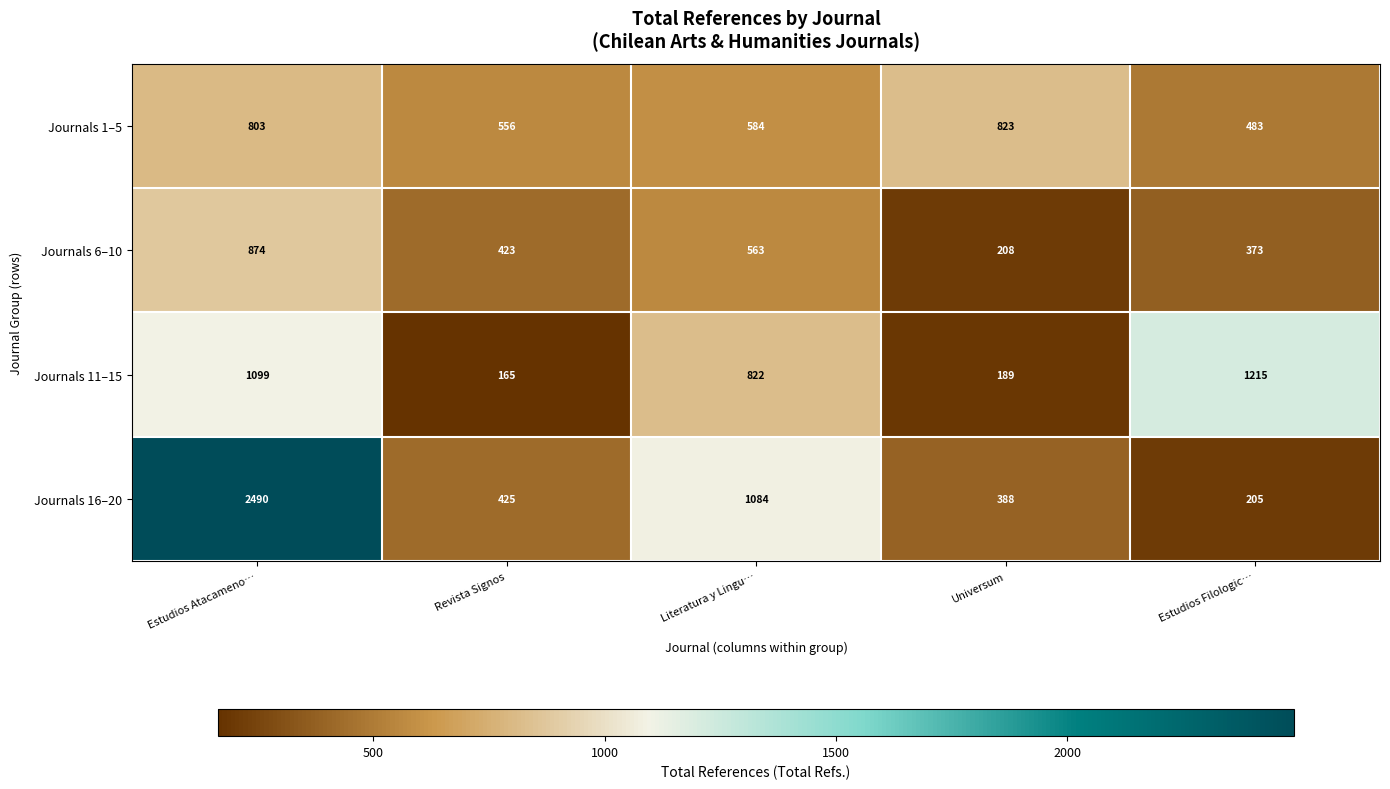

Which series changed the most between Literatura y Lingu… and Universum?

Journals 16–20